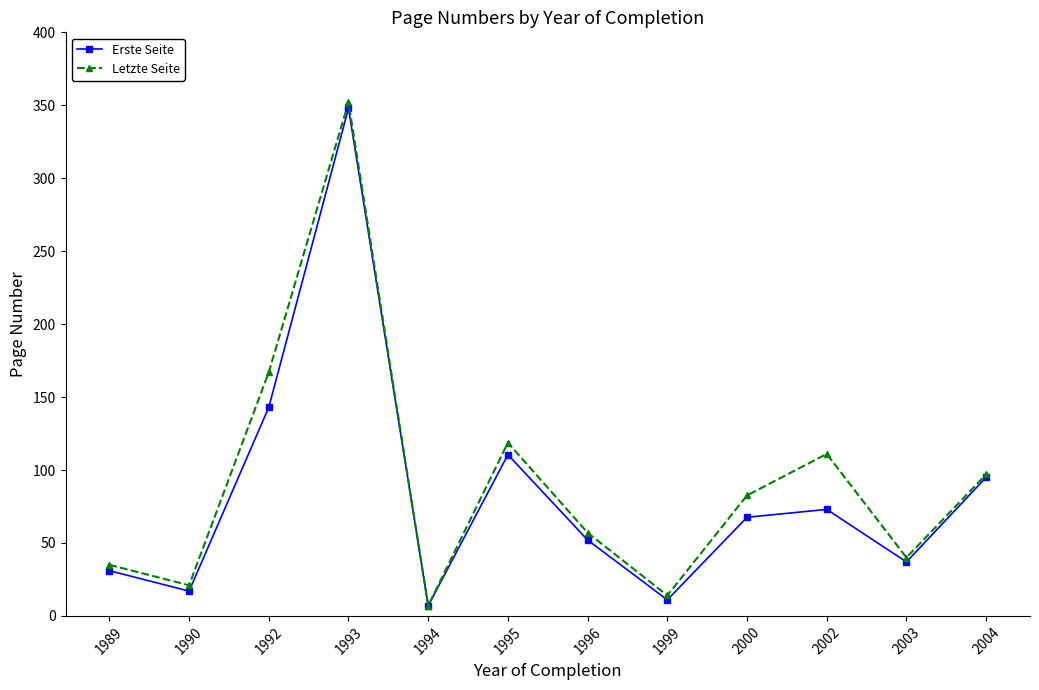

Which series has the largest total across all categories?

Letzte Seite